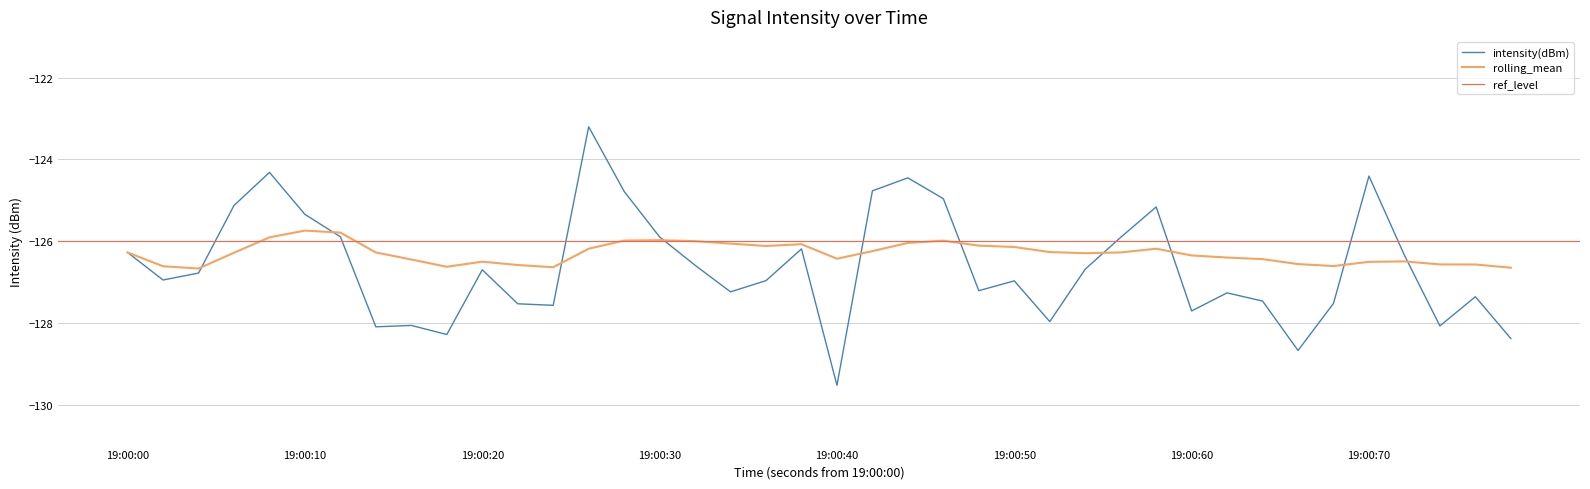

What is the maximum value for rolling_mean?

-125.7